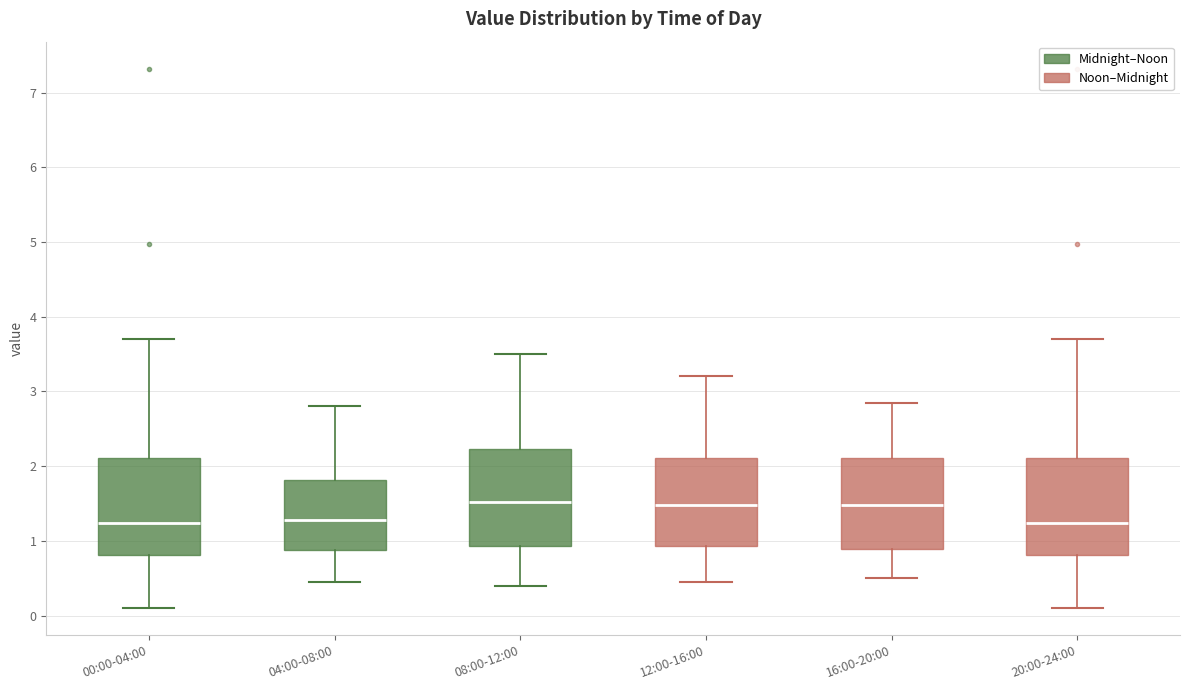

Where does the lower whisker of the box for 08:00-12:00 end on the y-axis? The values are not printed on the chart, so give them approximately, as read against the axis.

0.4